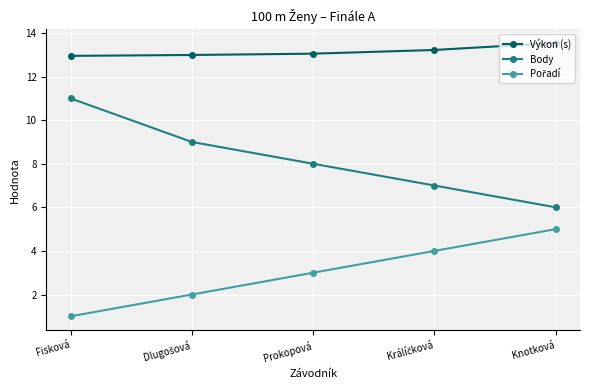

What is the maximum value shown in the chart?

13.5